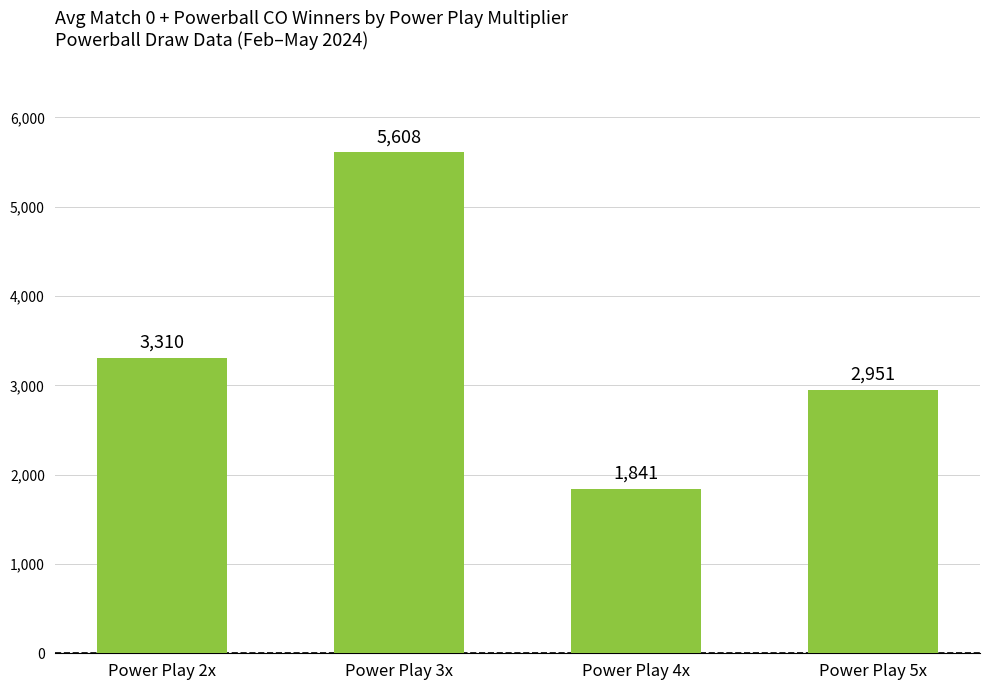

At which label does the data first exceed 3309?

Power Play 2x